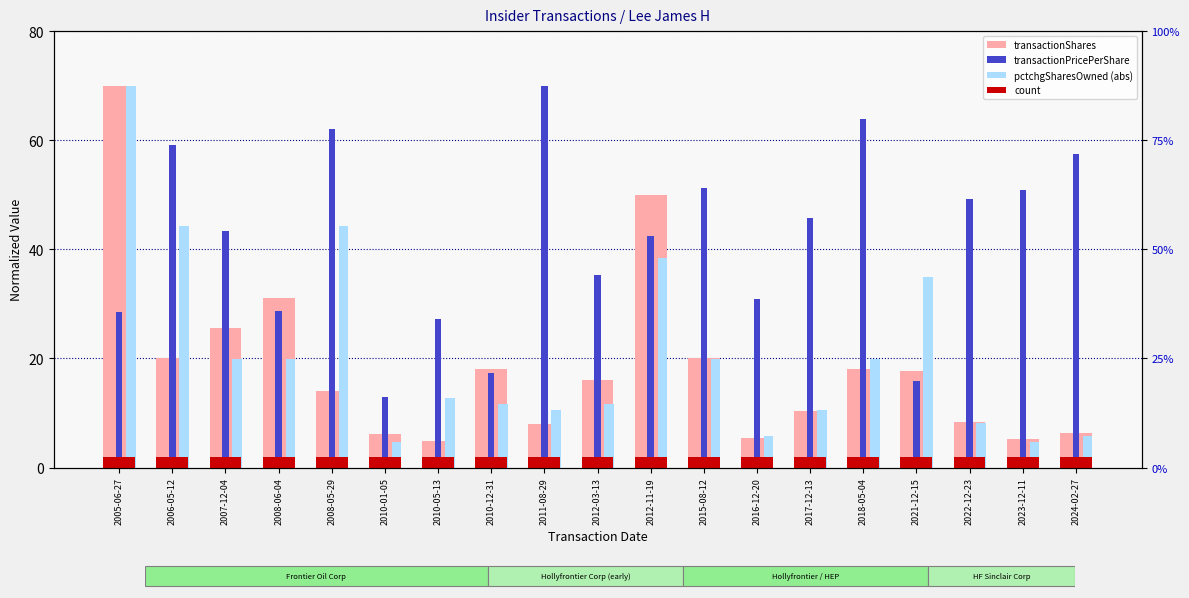

Rank the categories by pctchgSharesOwned (abs) value from highest to lowest.

2005-06-27, 2006-05-12, 2008-05-29, 2012-11-19, 2021-12-15, 2007-12-04, 2008-06-04, 2015-08-12, 2018-05-04, 2010-05-13, 2010-12-31, 2012-03-13, 2011-08-29, 2017-12-13, 2022-12-23, 2016-12-20, 2024-02-27, 2010-01-05, 2023-12-11